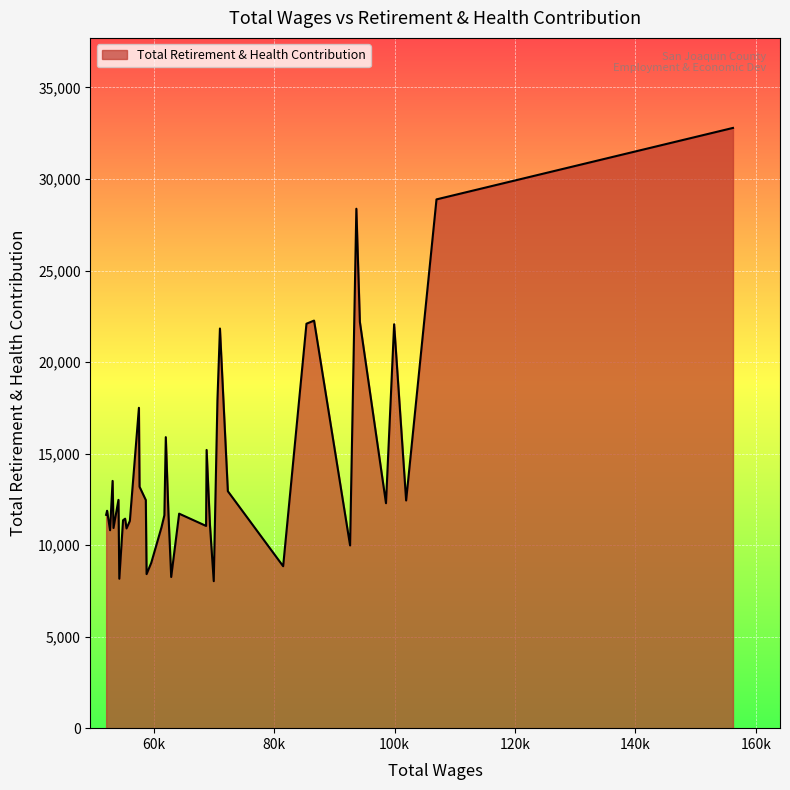

What is the greatest value displayed?

32791